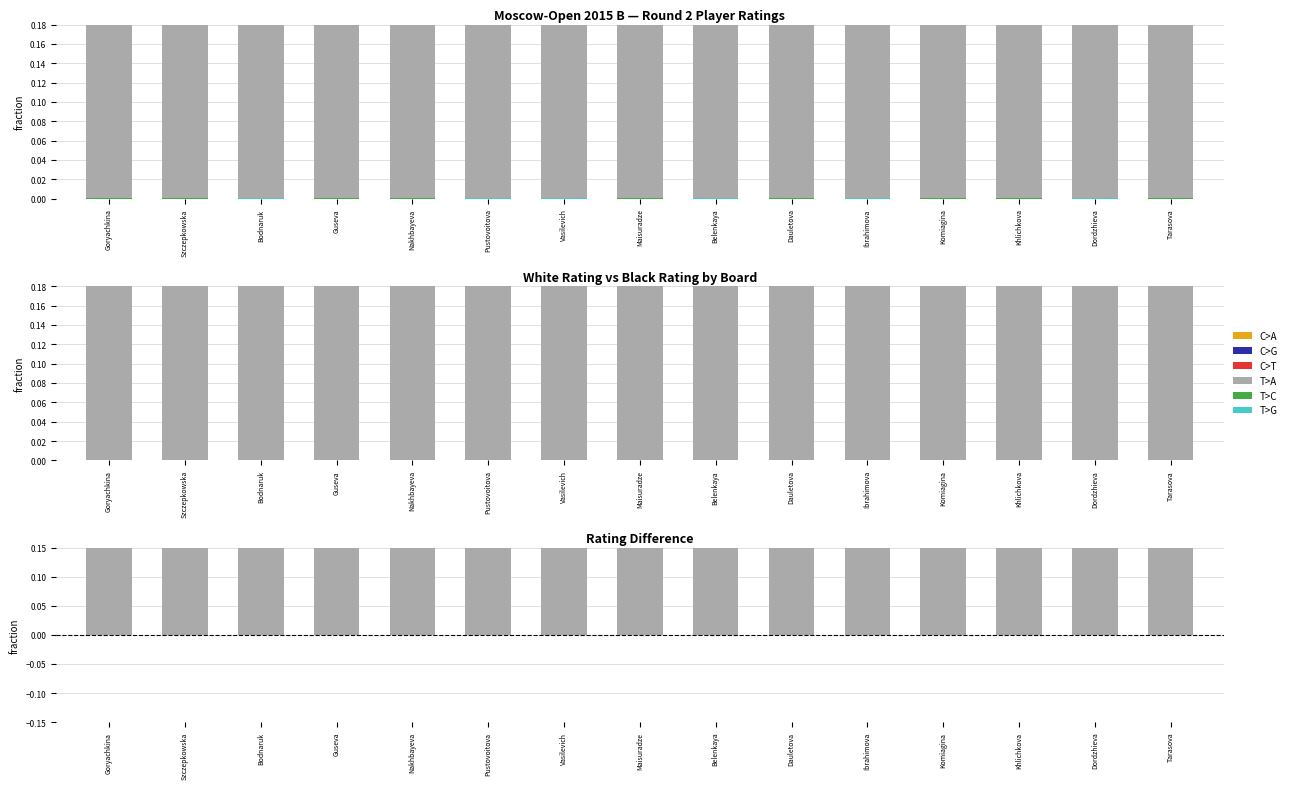

Count the T>A values in the range 0 to 1.

15